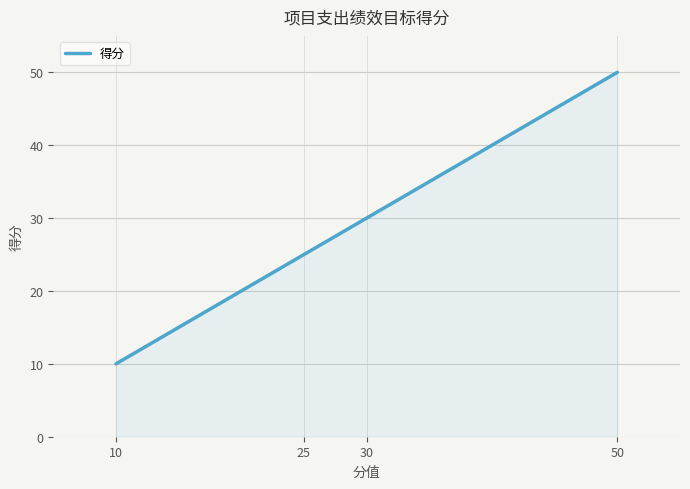

The value at 10 is 3. True or false?

False